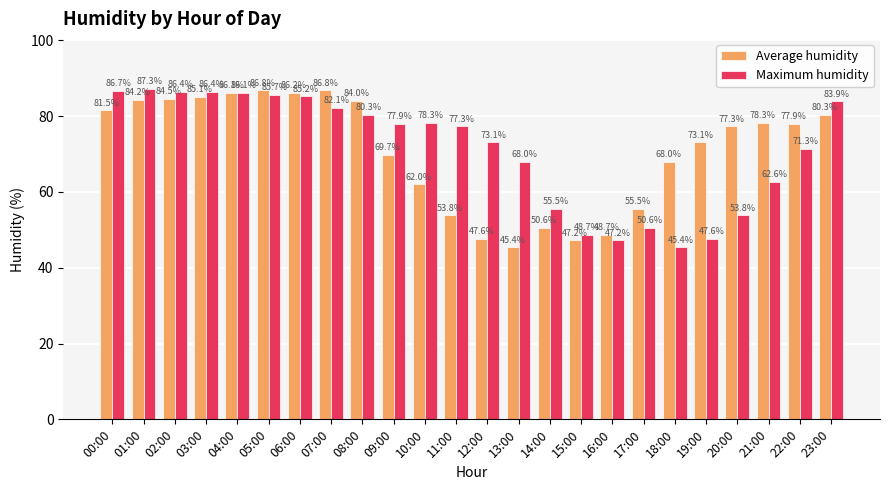

What is the average value of the Average humidity series?

70.9